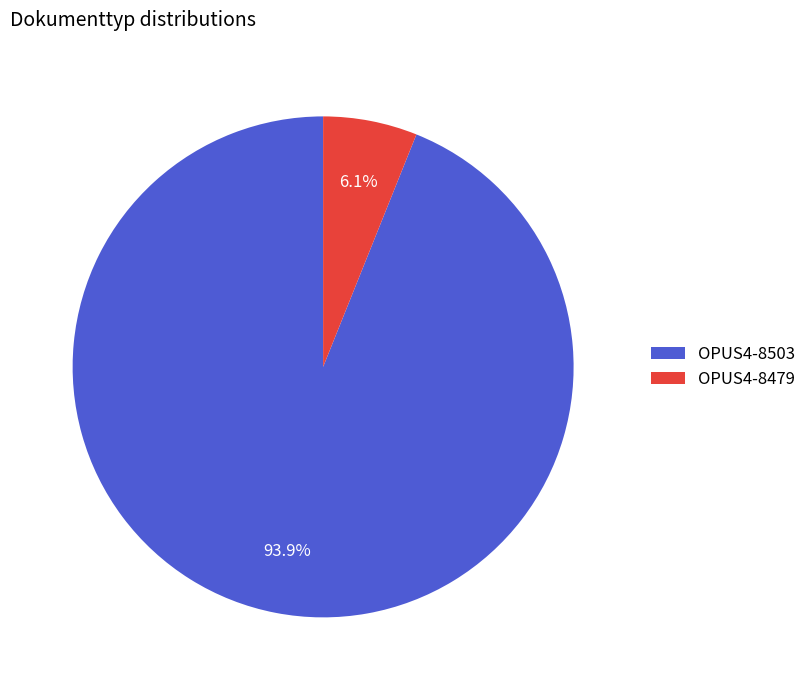

To the nearest percent, what is the difference between the largest and smallest slice percentages?

88%